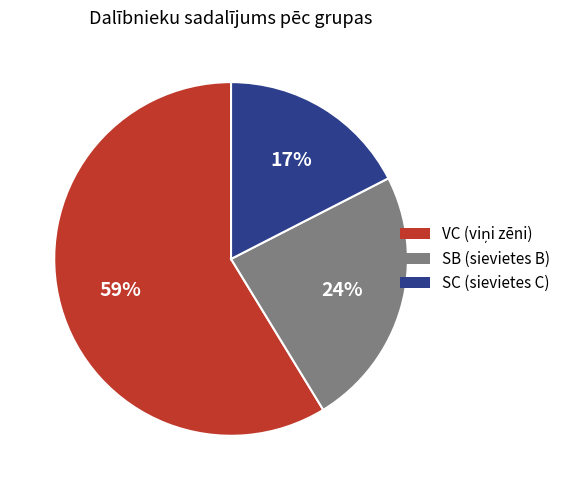

Is there any slice that represents more than half of the pie?

Yes